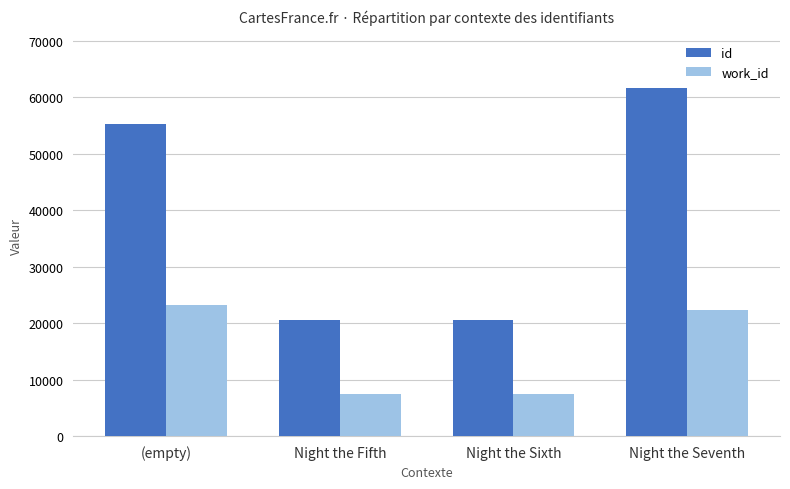

At which label does work_id first exceed 22233?

(empty)